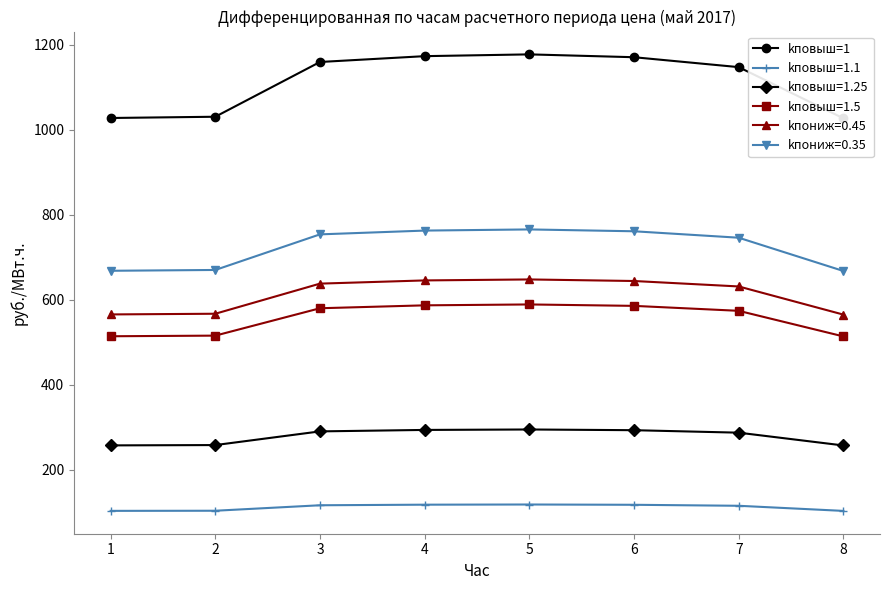

What is the value of the kповыш=1.25 point at the 8th from the left?

256.8